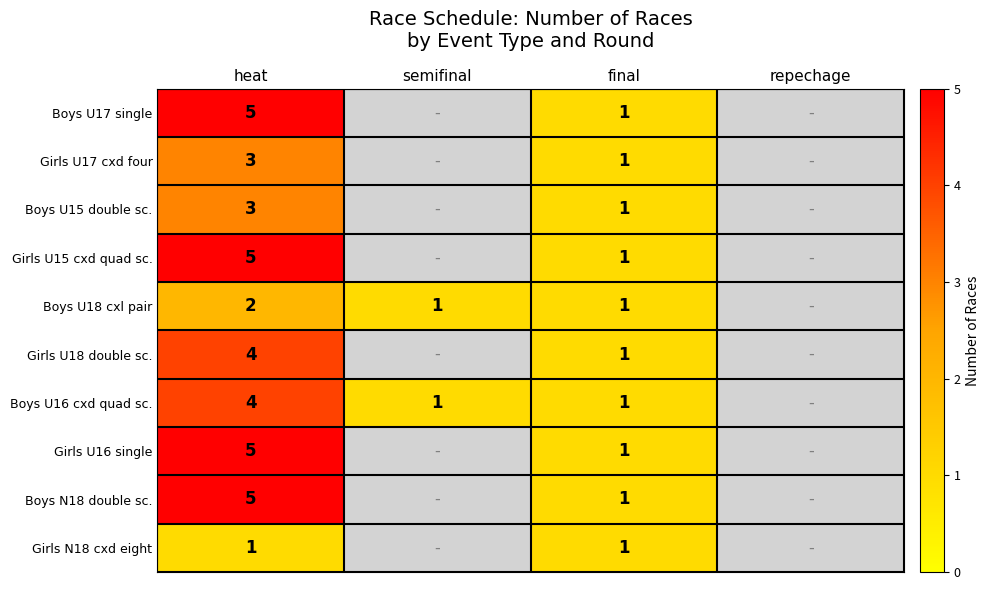

What is the total value across all series at heat?

37